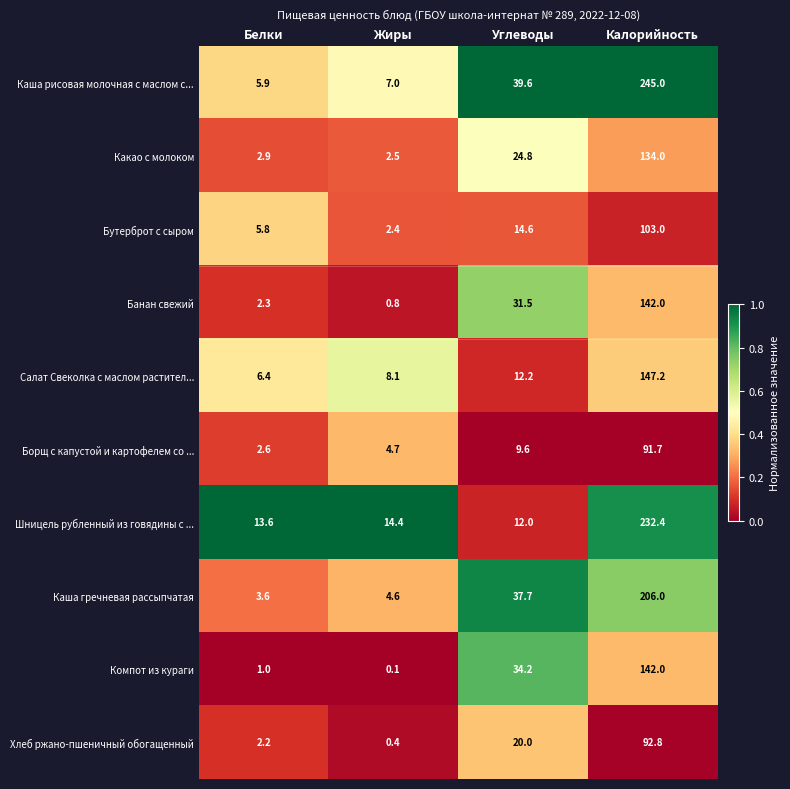

What is the difference between the Шницель рубленный из говядины с ... values at Белки and Жиры?

0.8